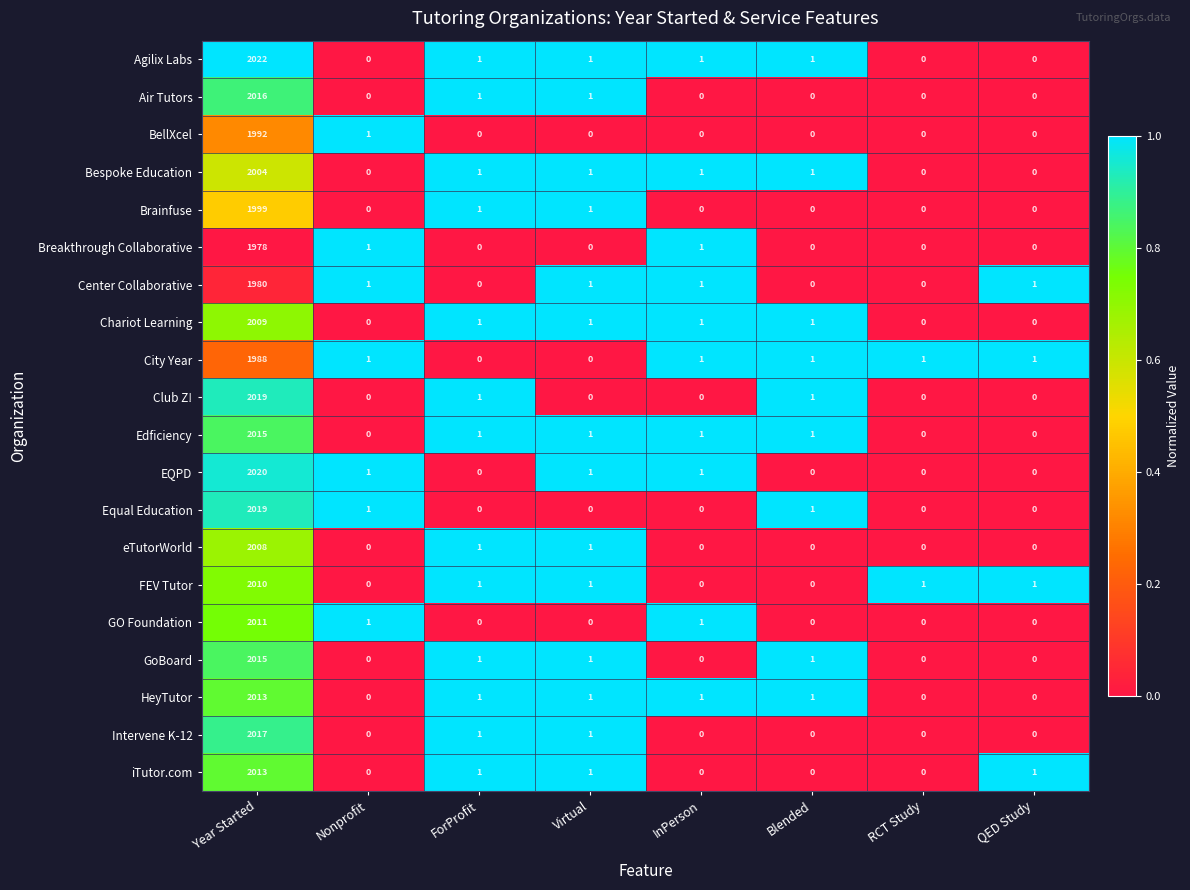

Which series has the widest spread of values?

Agilix Labs